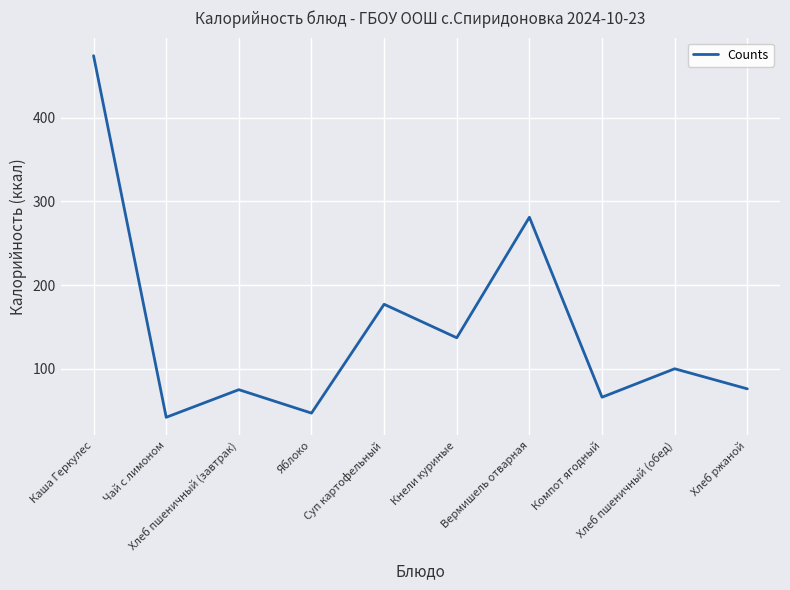

The value at Каша Геркулес is 474. True or false?

True